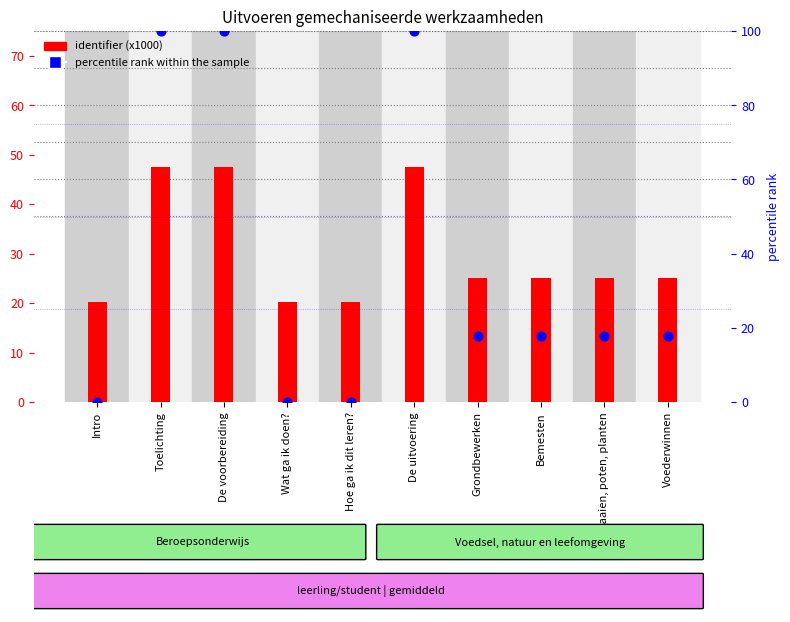

Which series has the largest total across all categories?

percentile rank within the sample